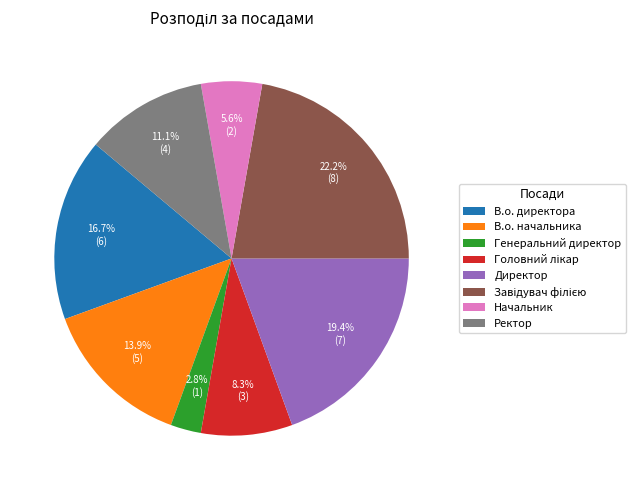

How much of the chart is everything except Генеральний директор?

97.2%